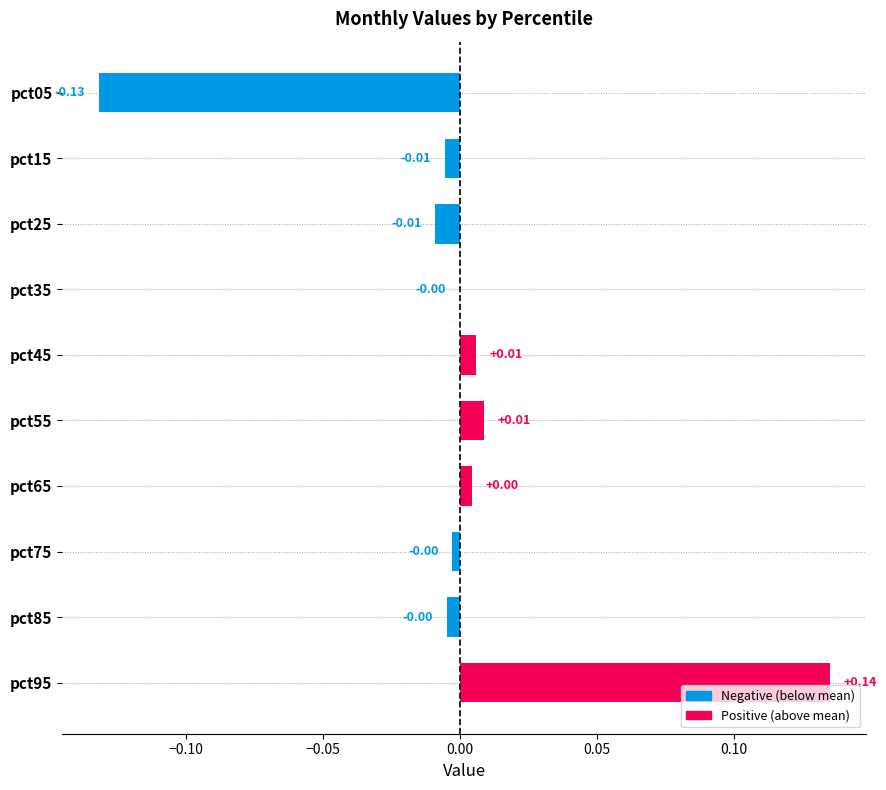

Between pct65 and pct25, which is larger?

pct65